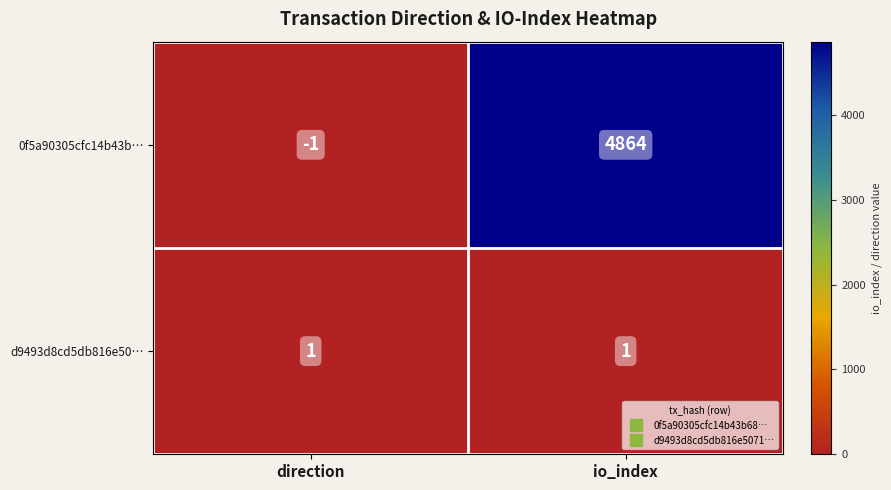

How many data points in 0f5a90305cfc14b43b… are less than 4864?

1